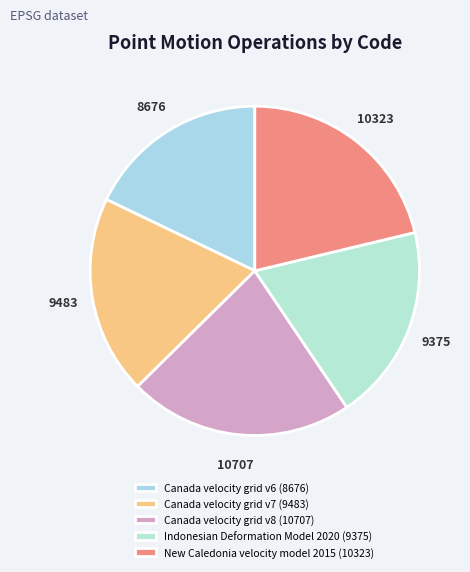

To the nearest percent, what portion does Canada velocity grid v8 represent?

22%